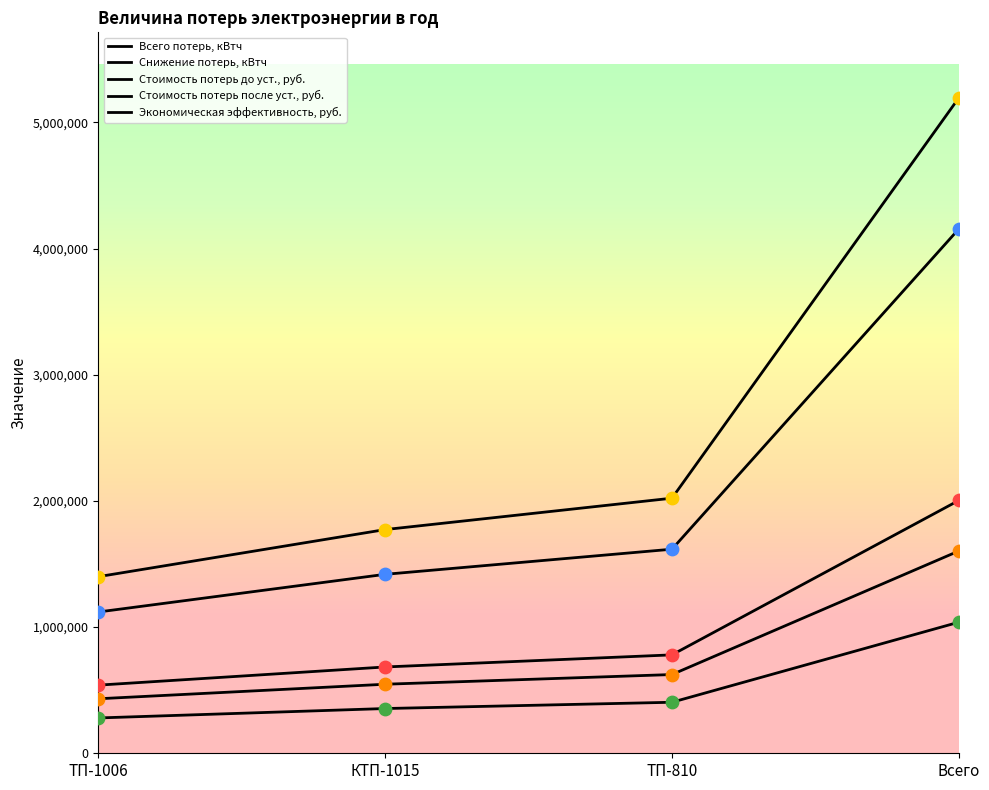

What are all the series names shown in the legend?

Всего потерь, кВтч, Снижение потерь, кВтч, Стоимость потерь до уст., руб., Стоимость потерь после уст., руб., Экономическая эффективность, руб.